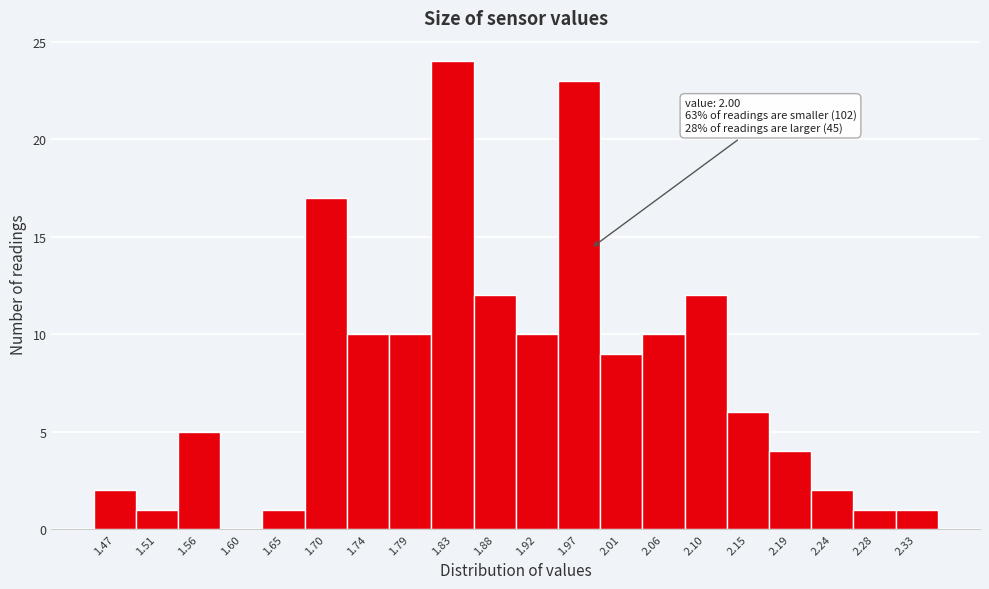

Reading left to right, list all the values displayed in this chart.

1.47=2	1.51=1	1.56=5	1.60=0	1.65=1	1.70=17	1.74=10	1.79=10	1.83=24	1.88=12	1.92=10	1.97=23	2.01=9	2.06=10	2.10=12	2.15=6	2.19=4	2.24=2	2.28=1	2.33=1